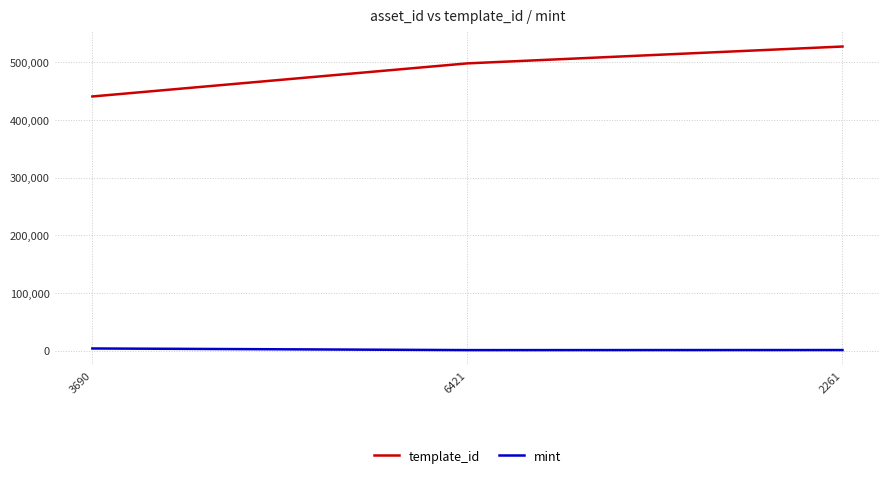

What is the average value of the mint series?

1829